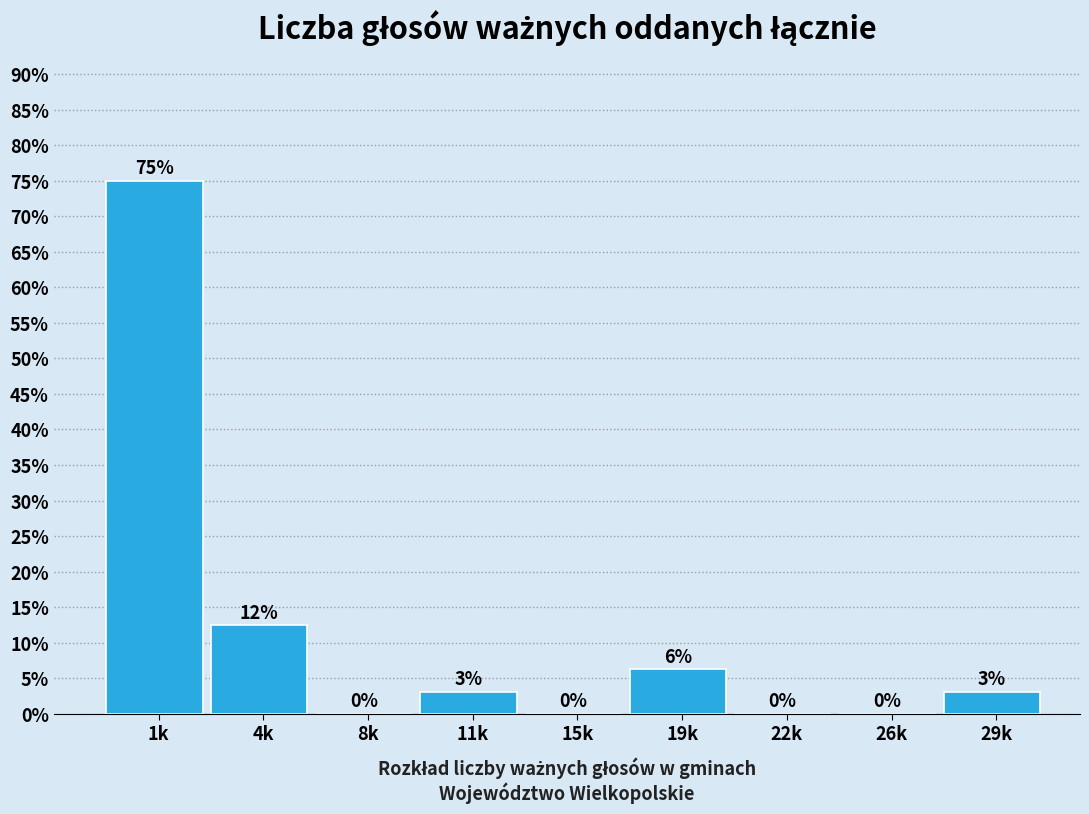

What is the greatest value displayed?

75.0